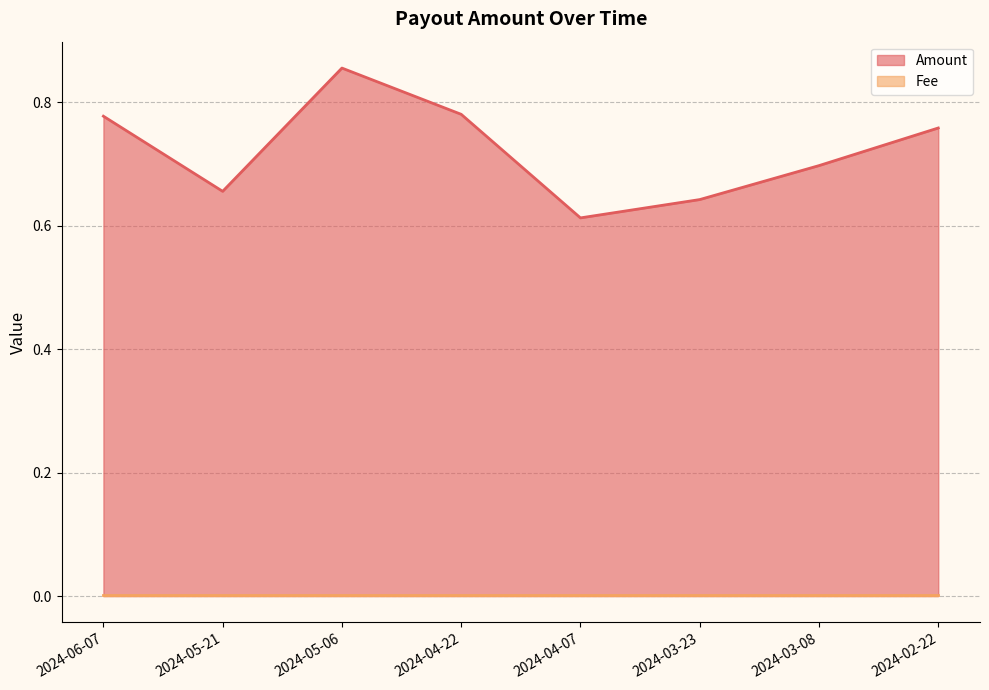

How many interior local valleys (lower than both neighbors) does the data have?

2